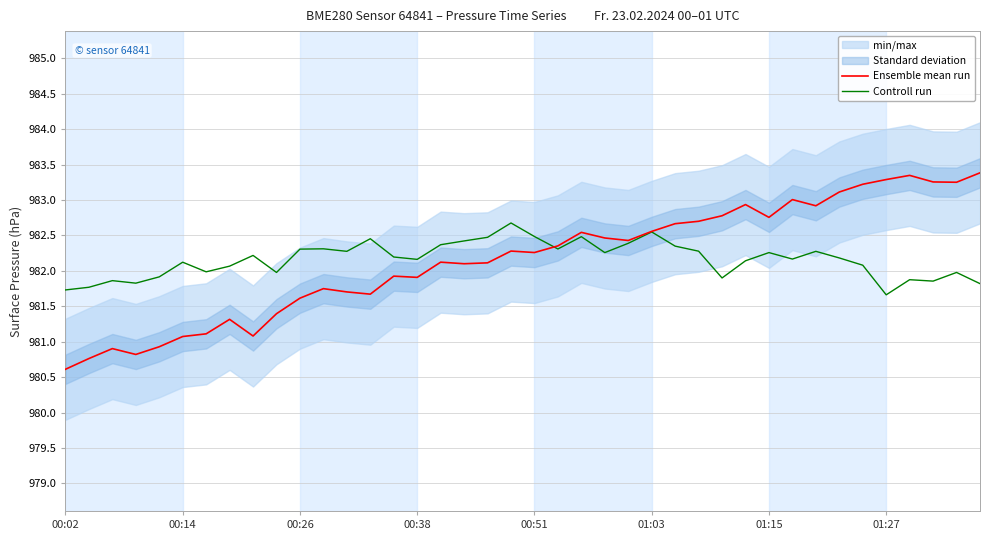

Which series has the largest total across all categories?

Ensemble mean run